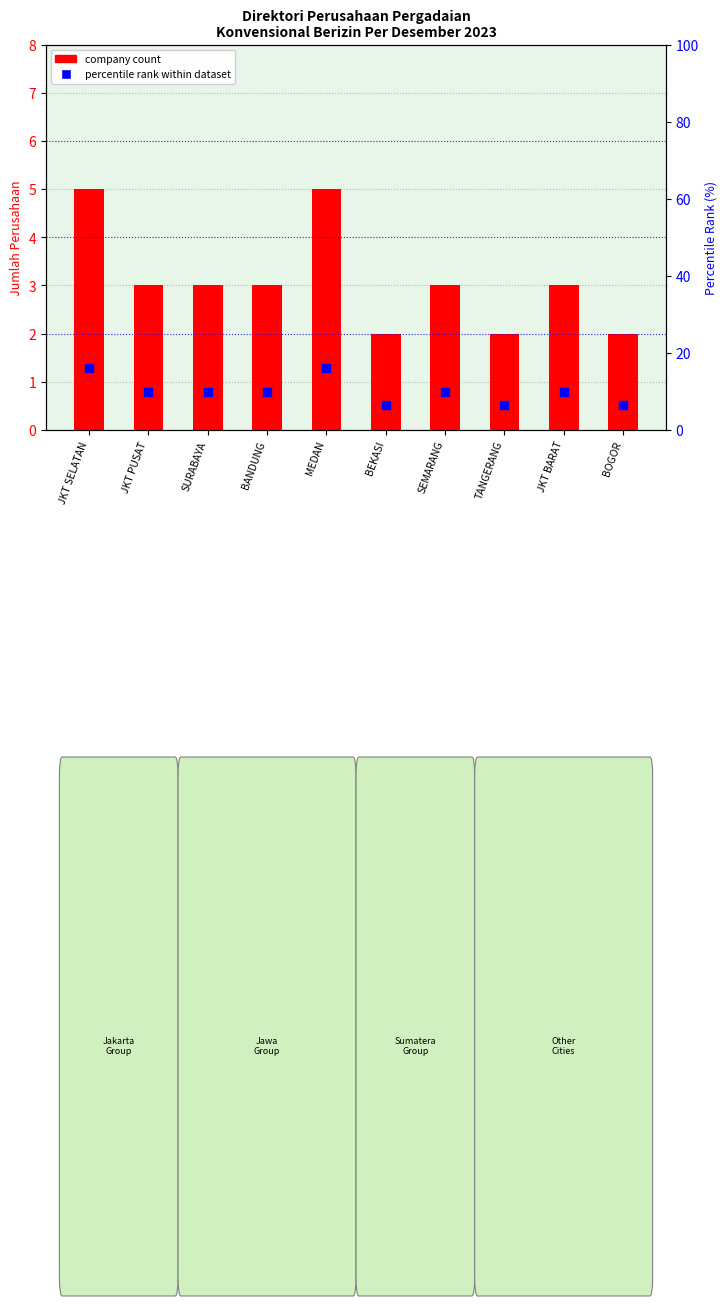

Is the value of company count at JKT SELATAN greater than the value of percentile rank within dataset at JKT PUSAT?

No